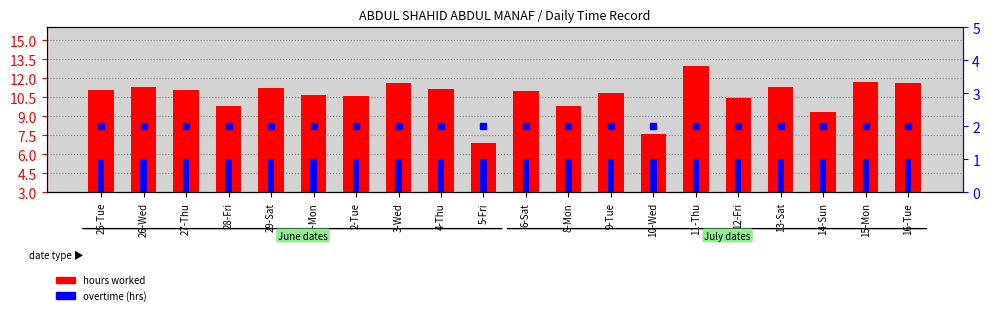

What value does the overtime (hrs) series have at 6-Sat?

1.0